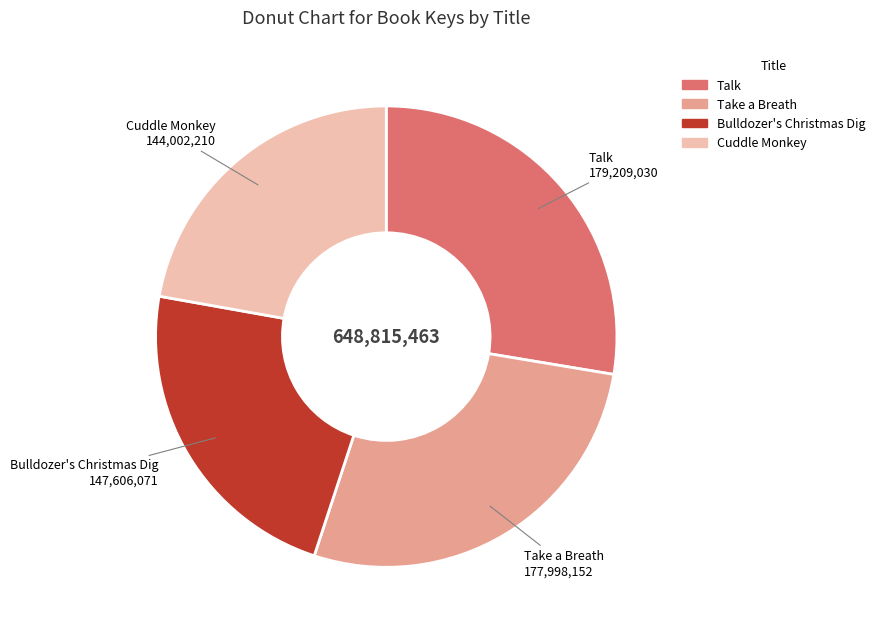

How many slices are in this pie chart?

4